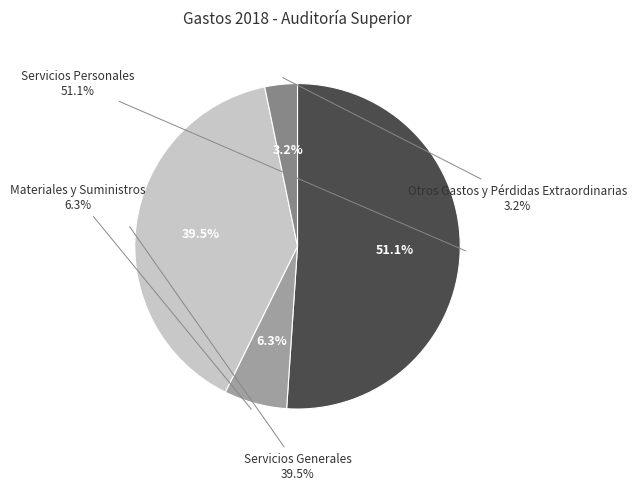

What is the largest slice in the pie chart?

Servicios Personales